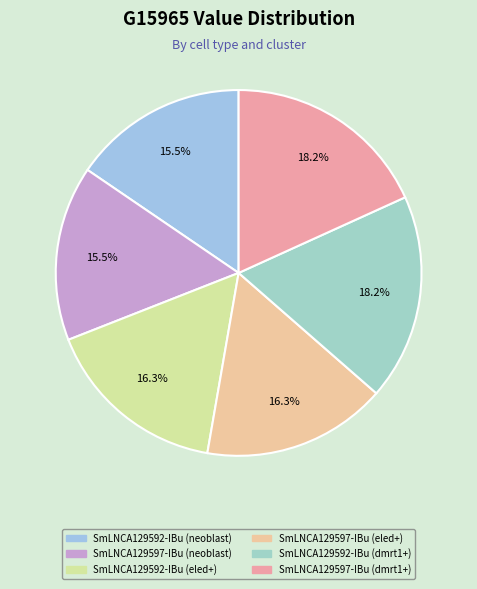

What percentage is the SmLNCA129592-IBu (dmrt1+) slice, to the nearest percent?

18%